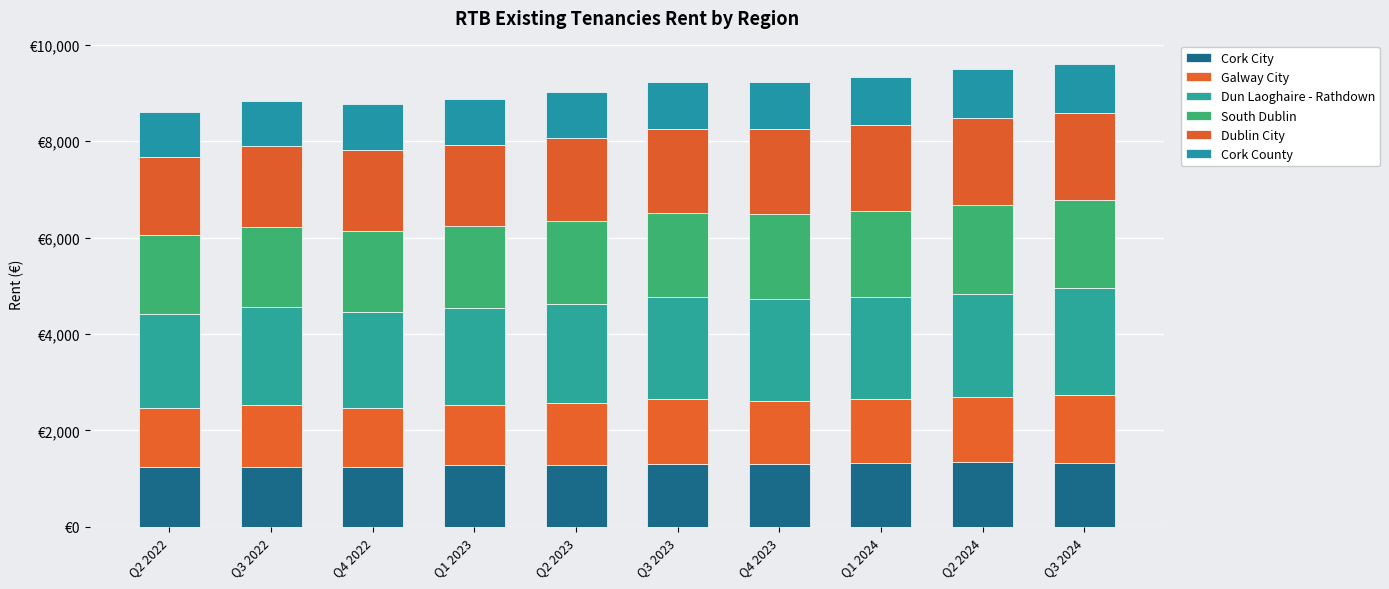

At which label does Galway City first exceed 1294?

Q3 2023